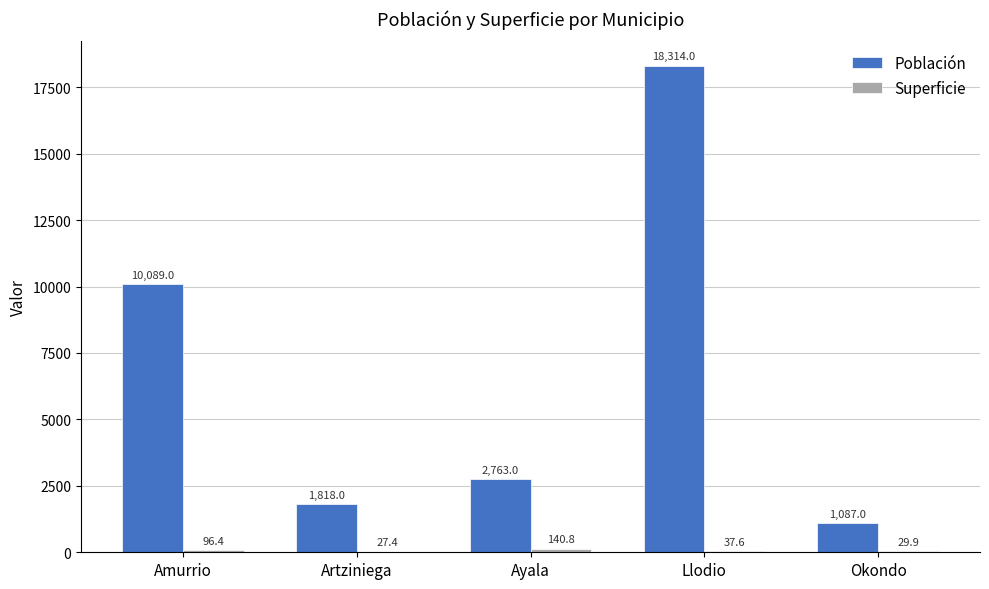

Which series changed the most between Ayala and Okondo?

Población